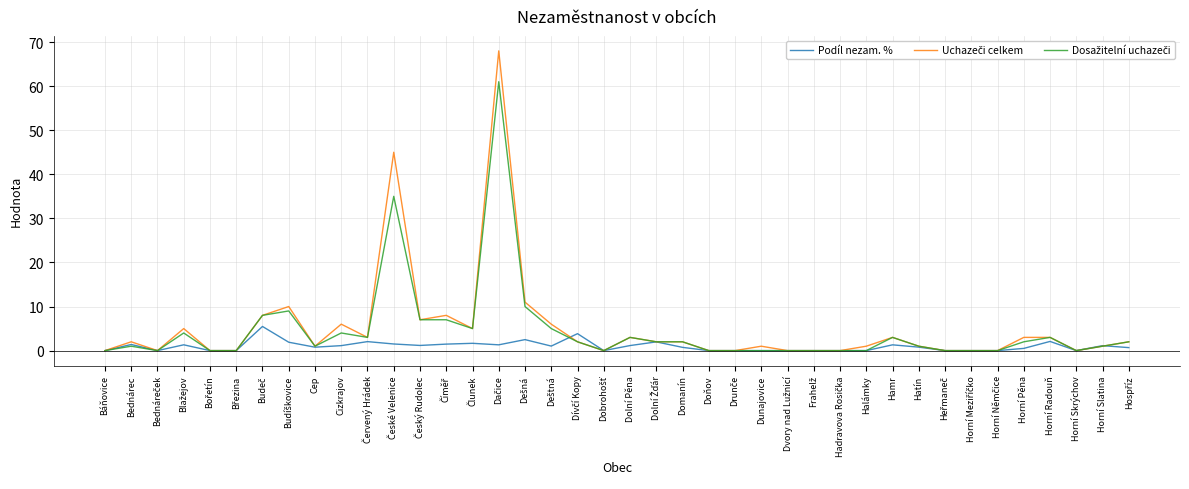

Does the chart display data point markers on the line(s)?

No